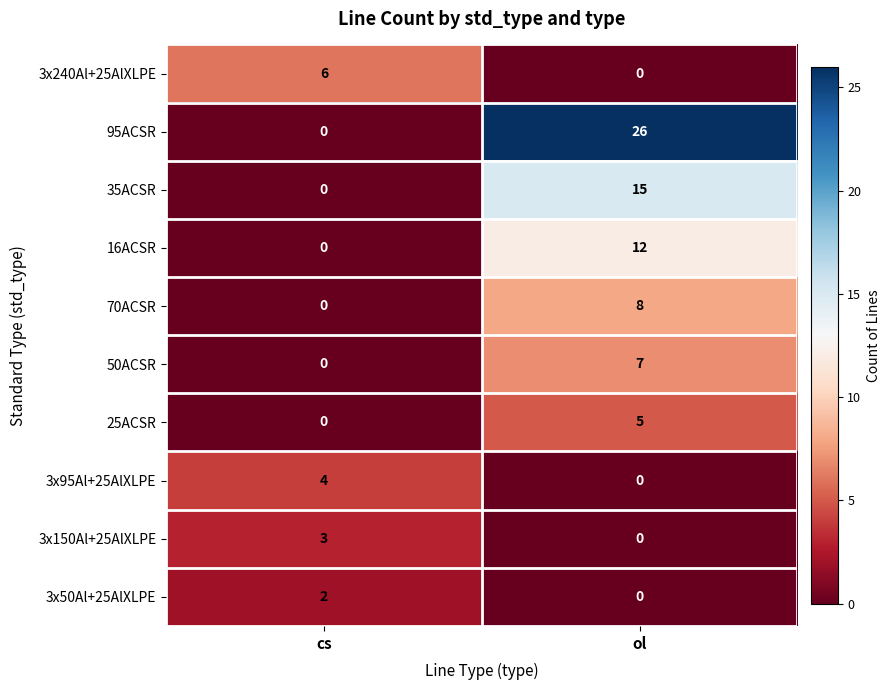

Reading left to right, extract all data points from this chart.

3x240Al+25AlXLPE: cs=6	ol=0
95ACSR: cs=0	ol=26
35ACSR: cs=0	ol=15
16ACSR: cs=0	ol=12
70ACSR: cs=0	ol=8
50ACSR: cs=0	ol=7
25ACSR: cs=0	ol=5
3x95Al+25AlXLPE: cs=4	ol=0
3x150Al+25AlXLPE: cs=3	ol=0
3x50Al+25AlXLPE: cs=2	ol=0